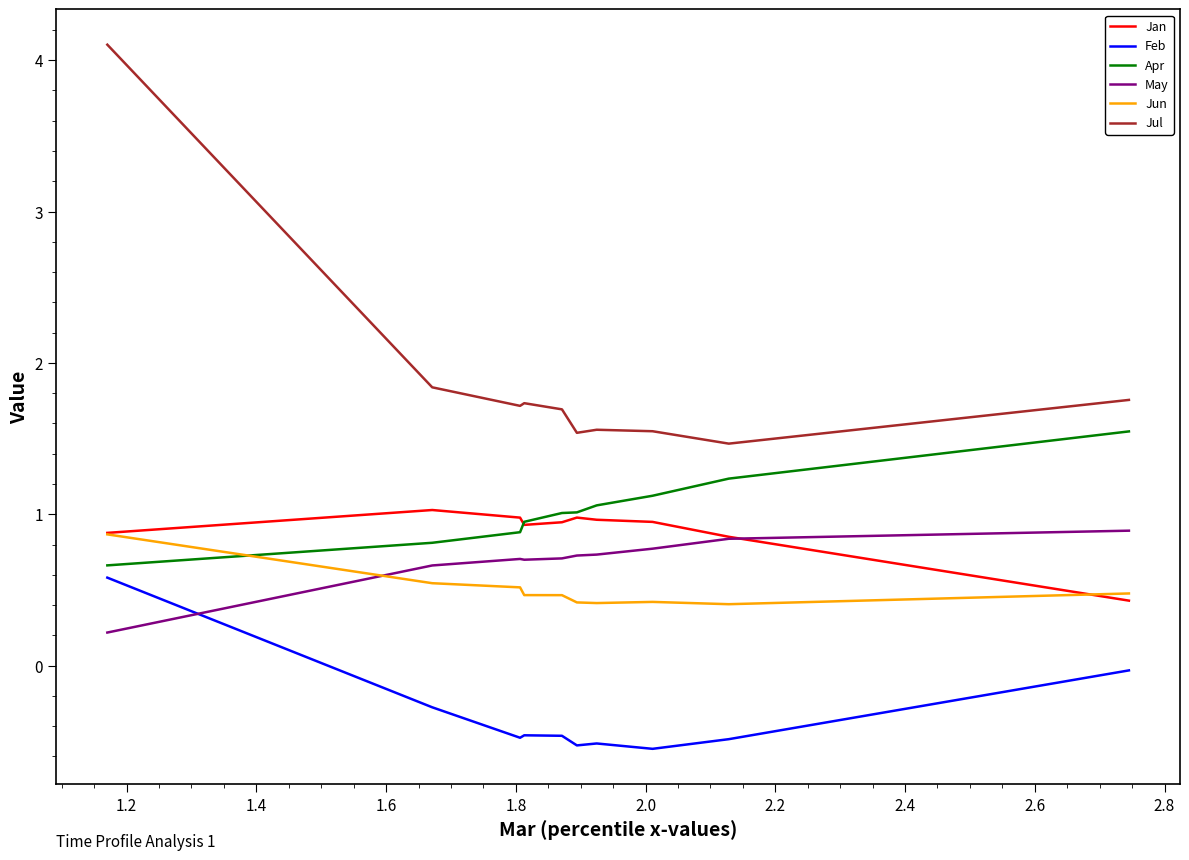

True or false: Jun and Feb intersect in this chart.

False